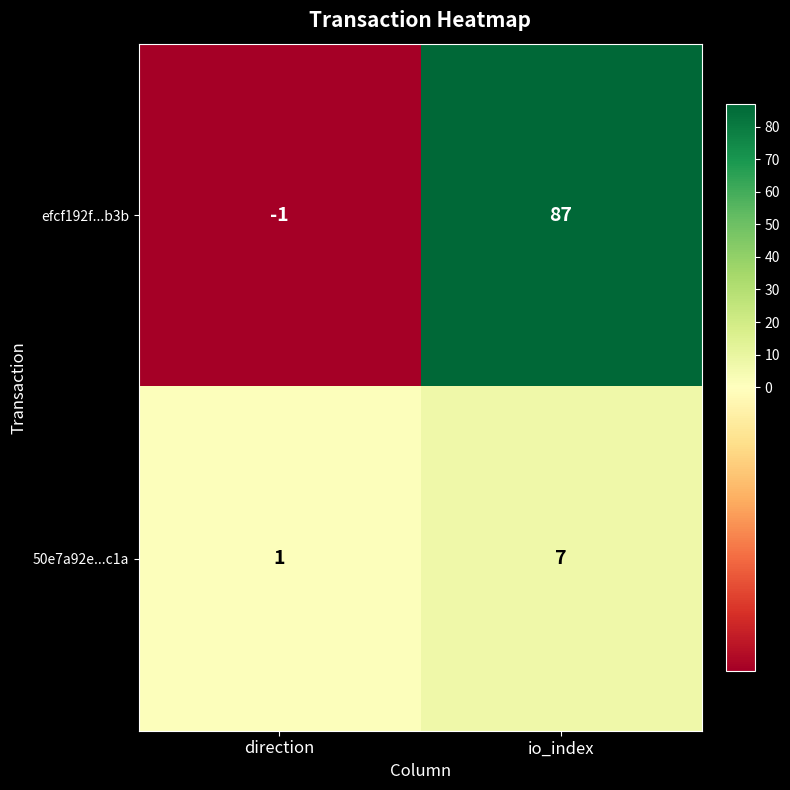

What is the difference between the efcf192f...b3b values at direction and io_index?

88